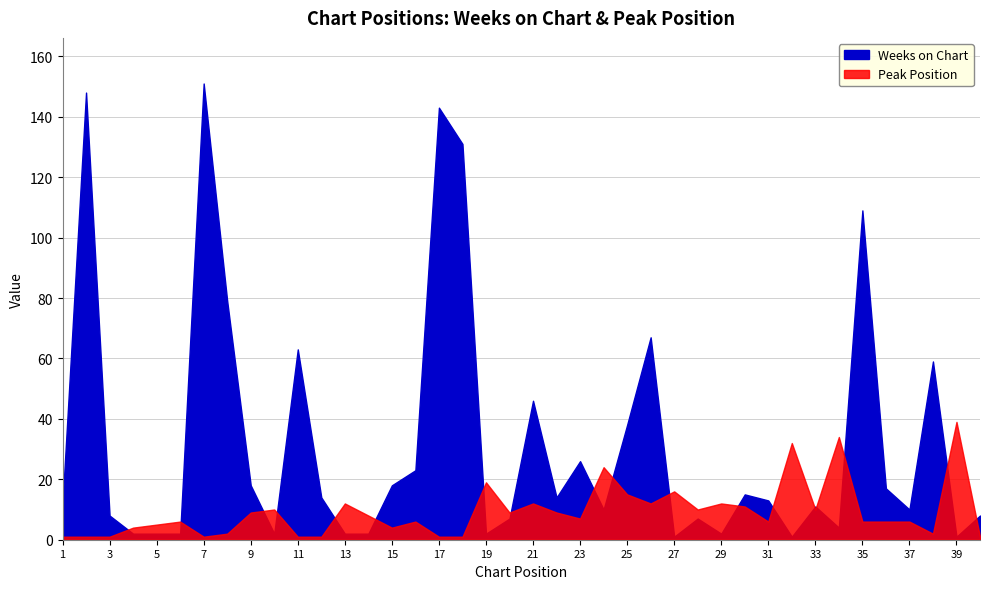

What is the average value of the Weeks on Chart series?

32